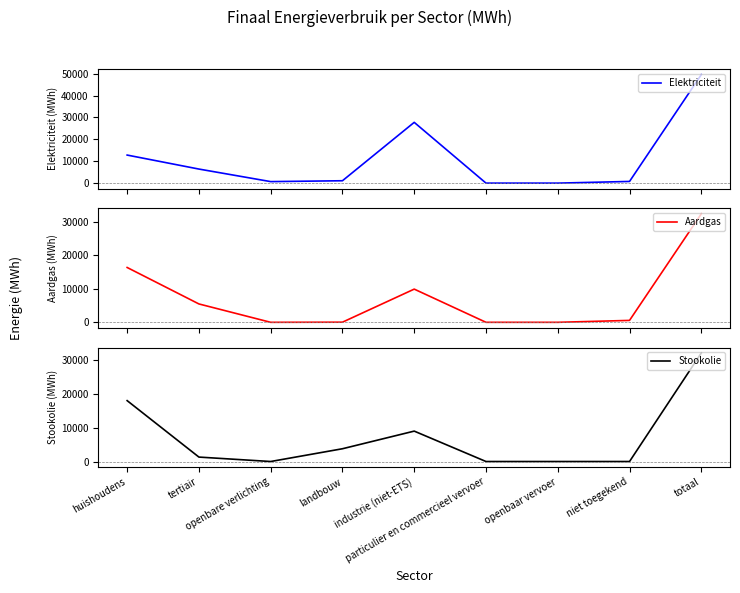

At how many categories does at least one series exceed 40782?

1